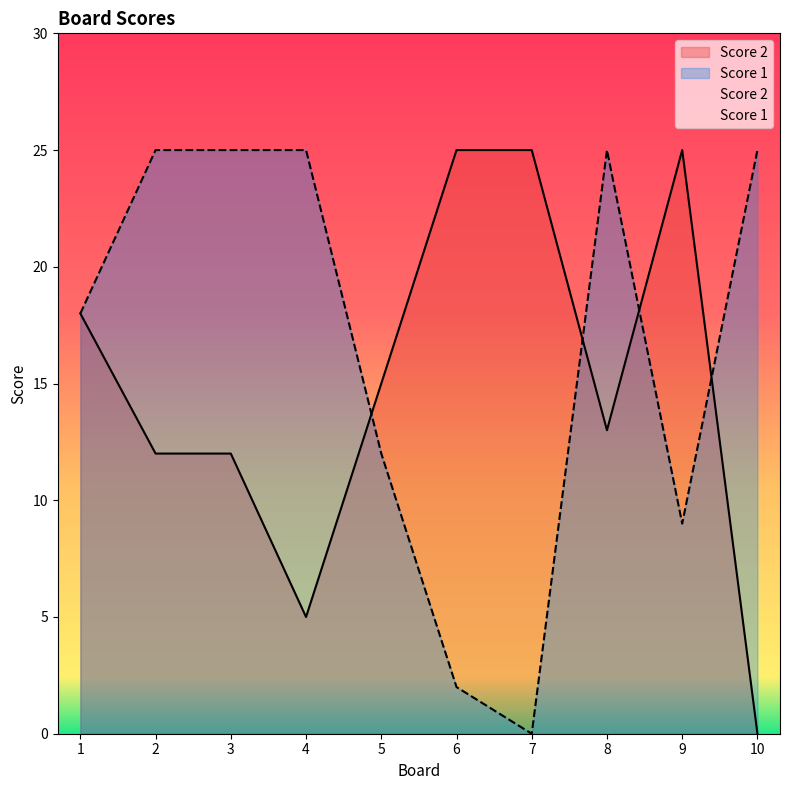

What is the highest value of the Score 2 series?

25